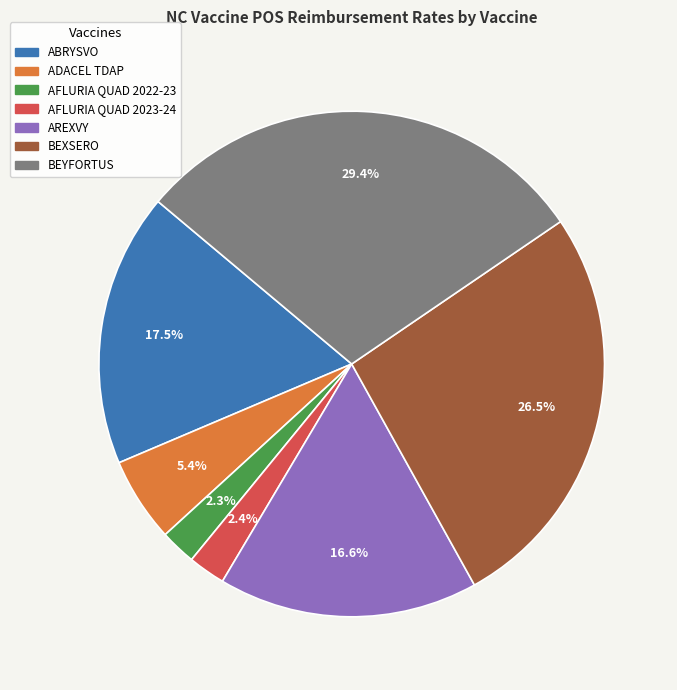

Is the sum of BEXSERO and ABRYSVO greater than half?

No